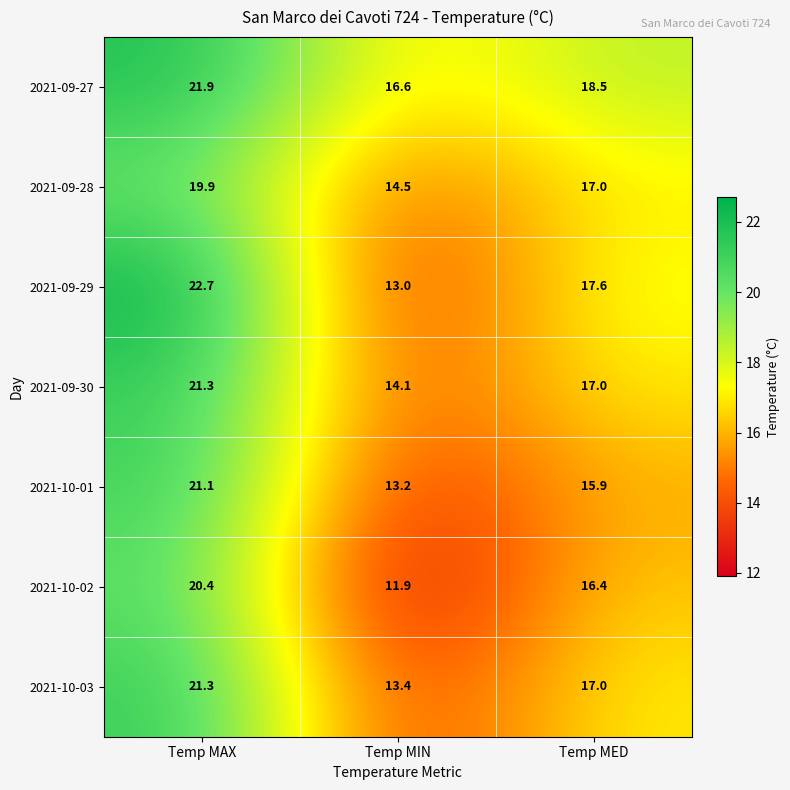

Reading right to left, extract all data points from this chart.

2021-09-27: Temp MED=18.5	Temp MIN=16.6	Temp MAX=21.9
2021-09-28: Temp MED=17.0	Temp MIN=14.5	Temp MAX=19.9
2021-09-29: Temp MED=17.6	Temp MIN=13.0	Temp MAX=22.7
2021-09-30: Temp MED=17.0	Temp MIN=14.1	Temp MAX=21.3
2021-10-01: Temp MED=15.9	Temp MIN=13.2	Temp MAX=21.1
2021-10-02: Temp MED=16.4	Temp MIN=11.9	Temp MAX=20.4
2021-10-03: Temp MED=17.0	Temp MIN=13.4	Temp MAX=21.3